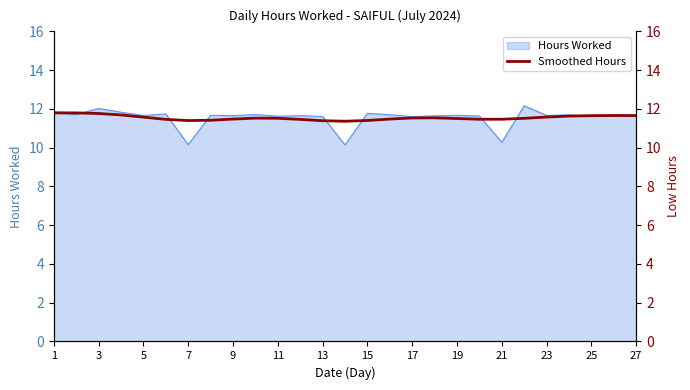

True or false: Hours Worked has a value of 8.0 at 25.

False